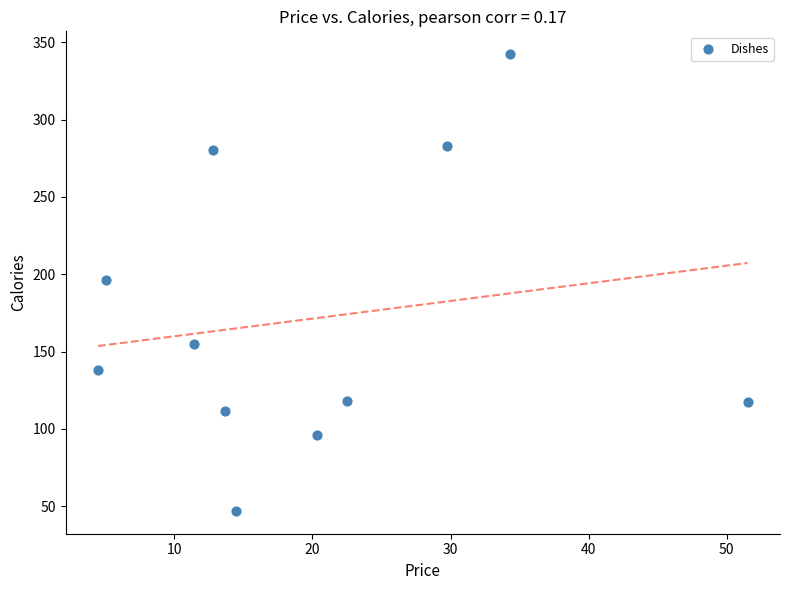

What is the range of X values (max minus min)?

47.0